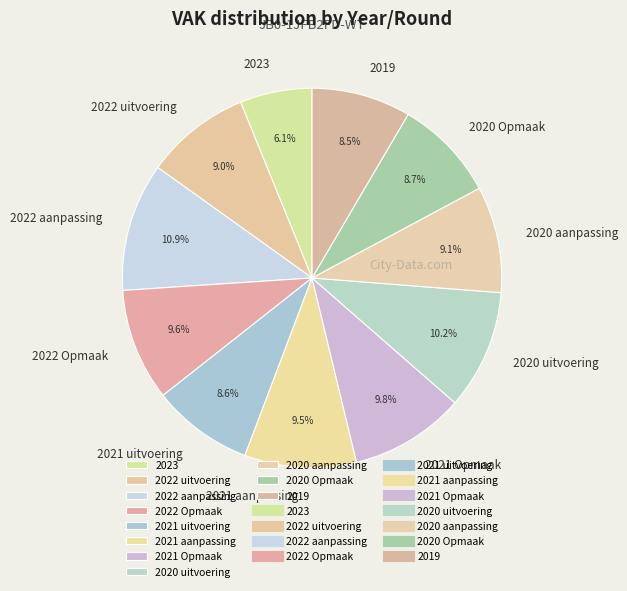

How much of the chart is everything except 2020 uitvoering?

89.8%